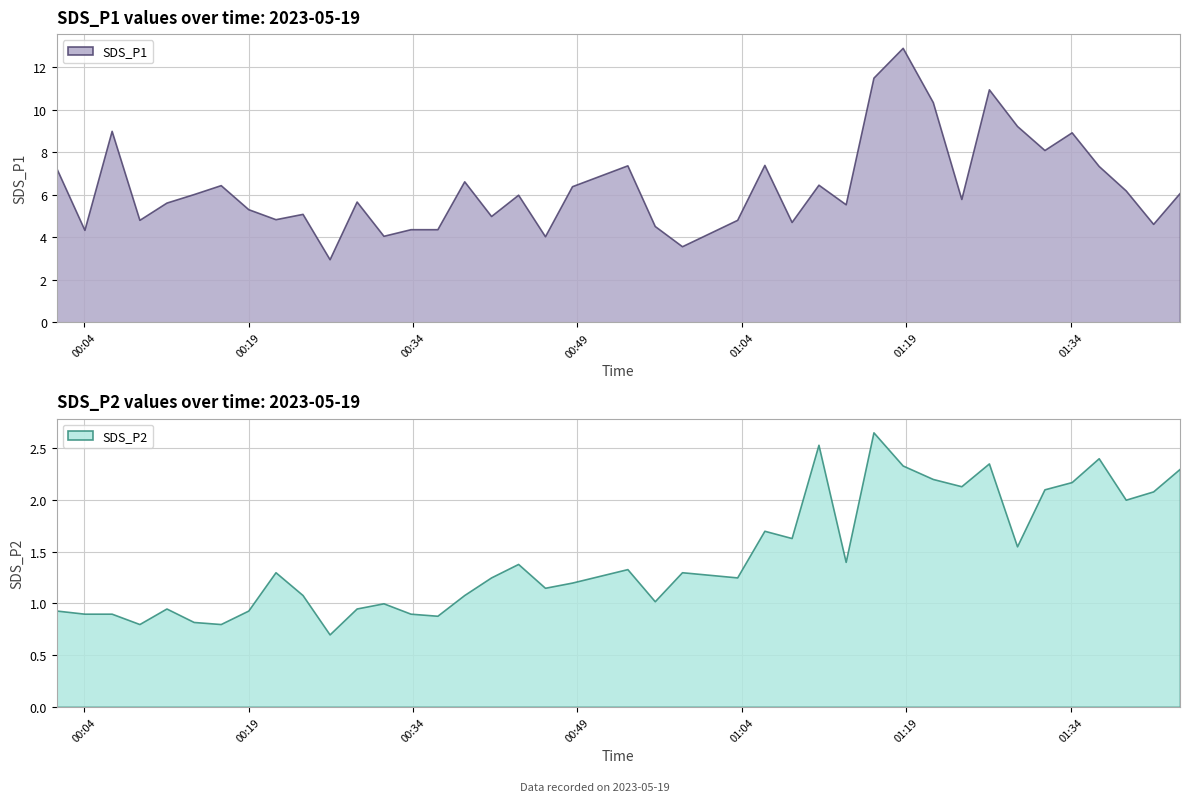

Reading right to left, what are all the values shown in this chart?

SDS_P1: 2023/05/19 01:43:58=6.1	2023/05/19 01:41:31=4.6	2023/05/19 01:39:01=6.2	2023/05/19 01:36:33=7.3	2023/05/19 01:34:05=8.9	2023/05/19 01:31:36=8.1	2023/05/19 01:29:06=9.2	2023/05/19 01:26:32=10.9	2023/05/19 01:24:01=5.8	2023/05/19 01:21:25=10.3	2023/05/19 01:18:40=12.9	2023/05/19 01:16:00=11.5	2023/05/19 01:13:28=5.5	2023/05/19 01:10:59=6.5	2023/05/19 01:08:32=4.7	2023/05/19 01:06:03=7.4	2023/05/19 01:03:34=4.8	2023/05/19 00:58:32=3.6	2023/05/19 00:56:03=4.5	2023/05/19 00:53:33=7.4	2023/05/19 00:48:30=6.4	2023/05/19 00:46:02=4.0	2023/05/19 00:43:35=6.0	2023/05/19 00:41:07=5.0	2023/05/19 00:38:40=6.6	2023/05/19 00:36:13=4.4	2023/05/19 00:33:46=4.4	2023/05/19 00:31:18=4.1	2023/05/19 00:28:51=5.7	2023/05/19 00:26:23=3.0	2023/05/19 00:23:55=5.1	2023/05/19 00:21:27=4.8	2023/05/19 00:18:58=5.3	2023/05/19 00:16:27=6.5	2023/05/19 00:13:59=6.0	2023/05/19 00:11:30=5.6	2023/05/19 00:09:02=4.8	2023/05/19 00:06:30=9.0	2023/05/19 00:04:01=4.3	2023/05/19 00:01:29=7.2
SDS_P2: 2023/05/19 01:43:58=2.3	2023/05/19 01:41:31=2.1	2023/05/19 01:39:01=2.0	2023/05/19 01:36:33=2.4	2023/05/19 01:34:05=2.2	2023/05/19 01:31:36=2.1	2023/05/19 01:29:06=1.6	2023/05/19 01:26:32=2.4	2023/05/19 01:24:01=2.1	2023/05/19 01:21:25=2.2	2023/05/19 01:18:40=2.3	2023/05/19 01:16:00=2.6	2023/05/19 01:13:28=1.4	2023/05/19 01:10:59=2.5	2023/05/19 01:08:32=1.6	2023/05/19 01:06:03=1.7	2023/05/19 01:03:34=1.2	2023/05/19 00:58:32=1.3	2023/05/19 00:56:03=1.0	2023/05/19 00:53:33=1.3	2023/05/19 00:48:30=1.2	2023/05/19 00:46:02=1.1	2023/05/19 00:43:35=1.4	2023/05/19 00:41:07=1.2	2023/05/19 00:38:40=1.1	2023/05/19 00:36:13=0.9	2023/05/19 00:33:46=0.9	2023/05/19 00:31:18=1.0	2023/05/19 00:28:51=0.9	2023/05/19 00:26:23=0.7	2023/05/19 00:23:55=1.1	2023/05/19 00:21:27=1.3	2023/05/19 00:18:58=0.9	2023/05/19 00:16:27=0.8	2023/05/19 00:13:59=0.8	2023/05/19 00:11:30=0.9	2023/05/19 00:09:02=0.8	2023/05/19 00:06:30=0.9	2023/05/19 00:04:01=0.9	2023/05/19 00:01:29=0.9